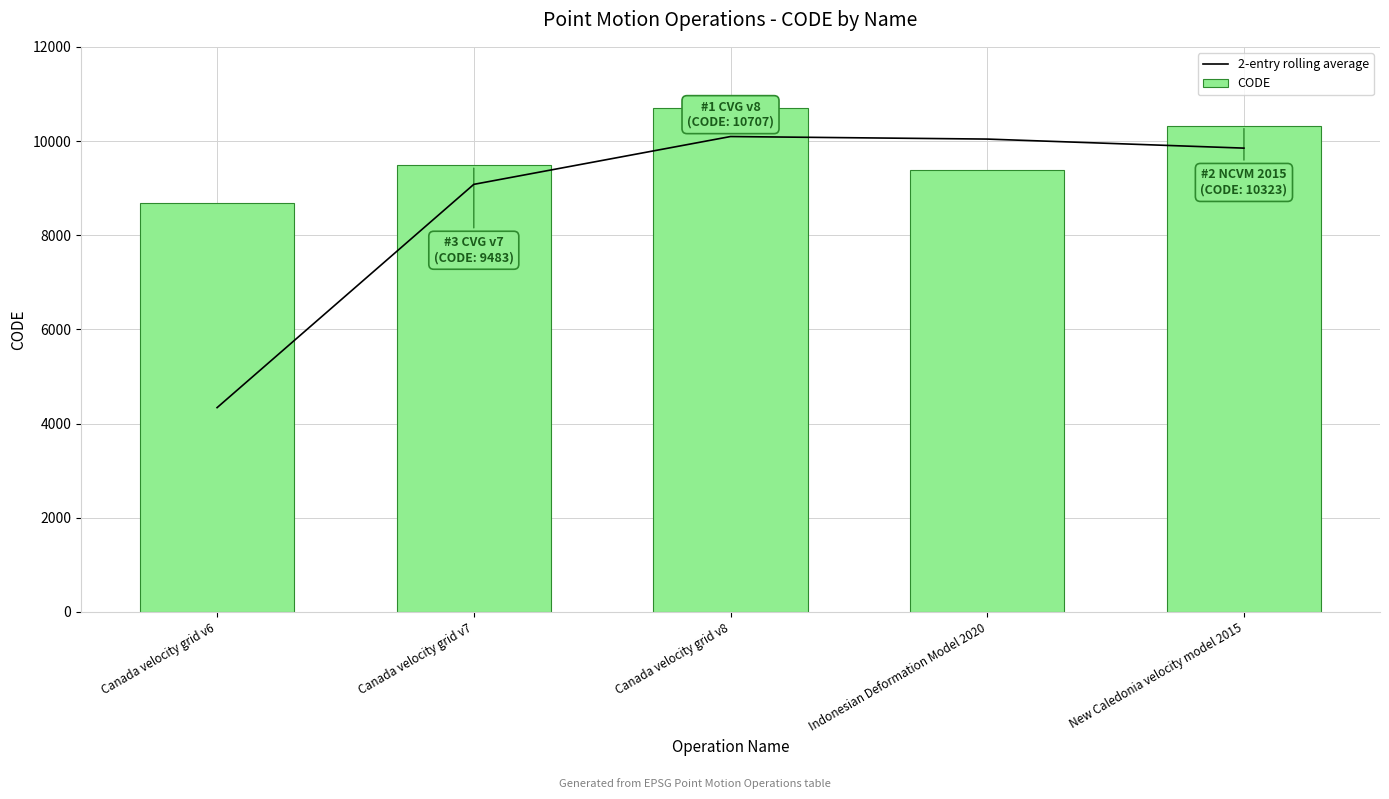

Rank the series at Canada velocity grid v8 from highest to lowest value.

CODE, 2-entry rolling average